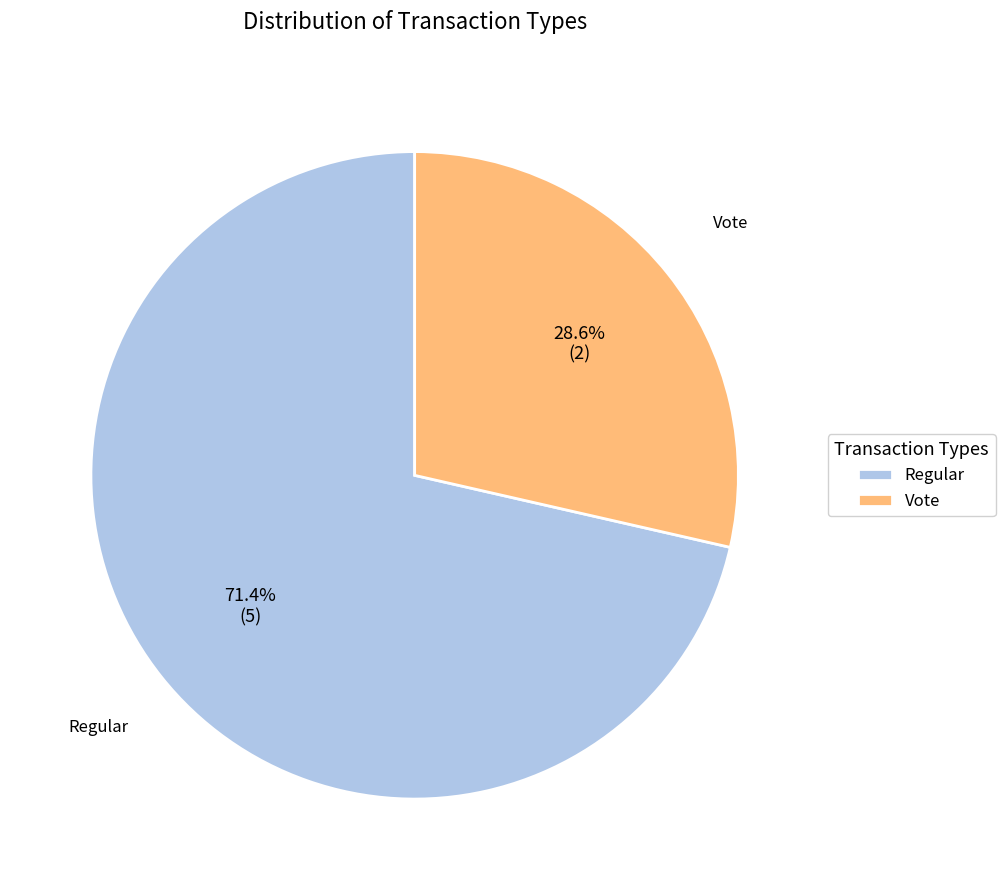

How many segments does this pie chart have?

2